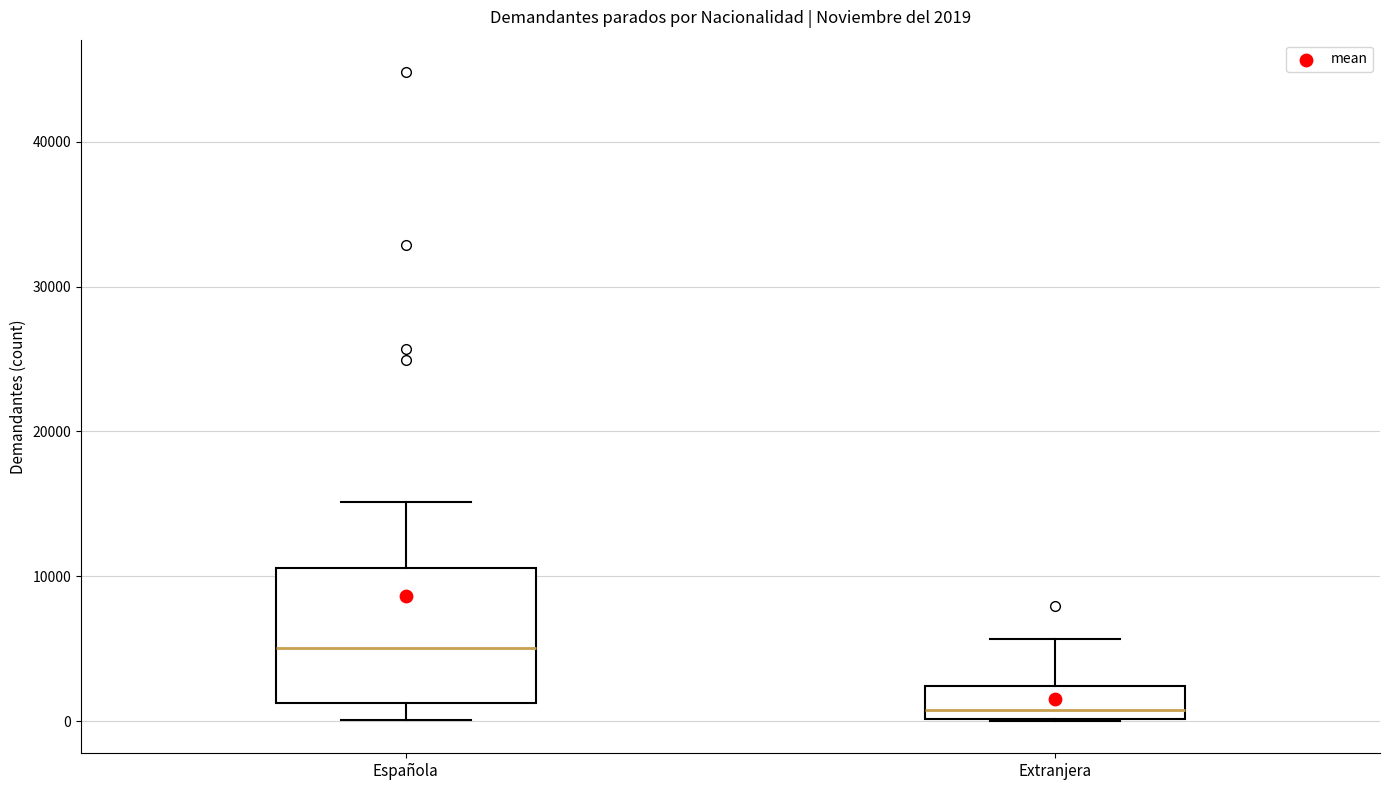

Which box's median line is the lowest?

Extranjera